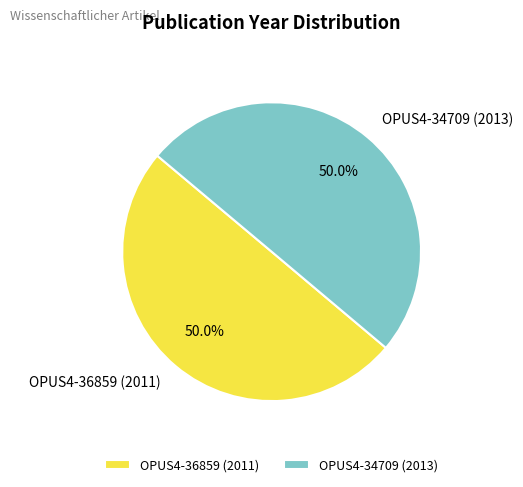

Approximately how many times larger is the value at OPUS4-36859 (2011) compared to OPUS4-34709 (2013)?

1.0